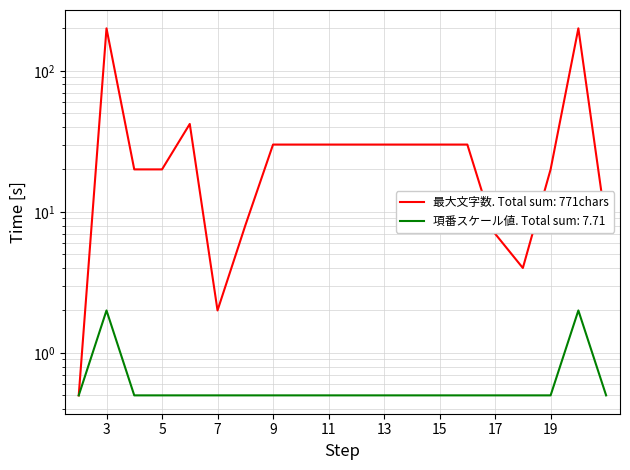

True or false: the data shows 339.5 at 19.

False